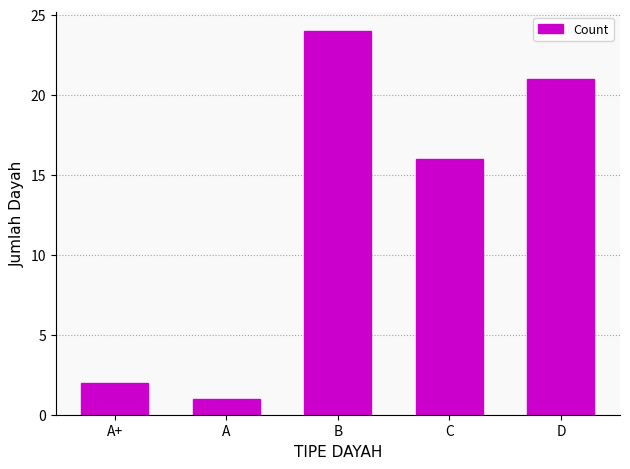

Are the bars grouped side by side (vs. stacked)?

No